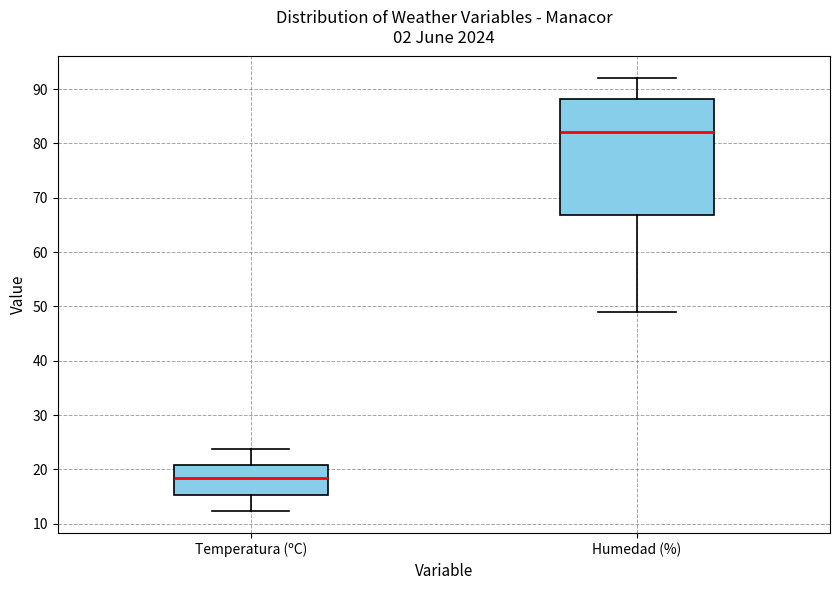

Which box has the highest median line?

Humedad (%)